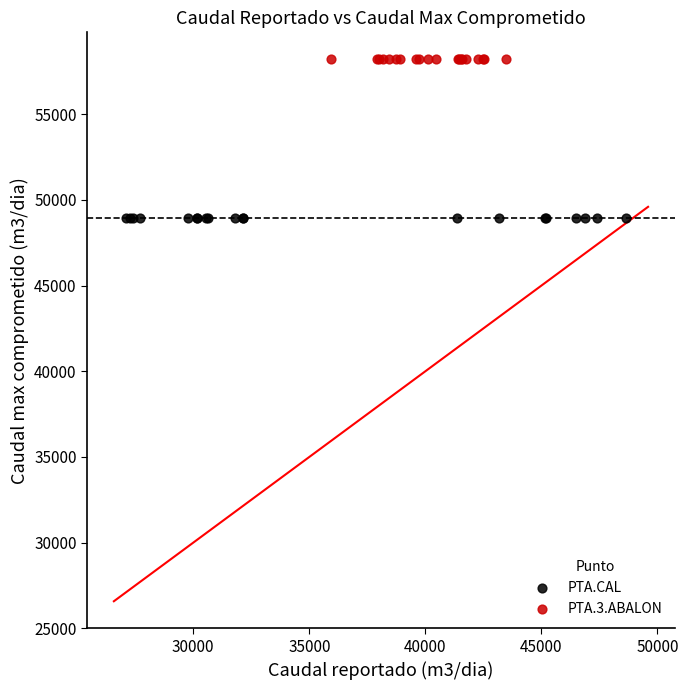

Which series reaches the maximum Y coordinate?

PTA.3.ABALON